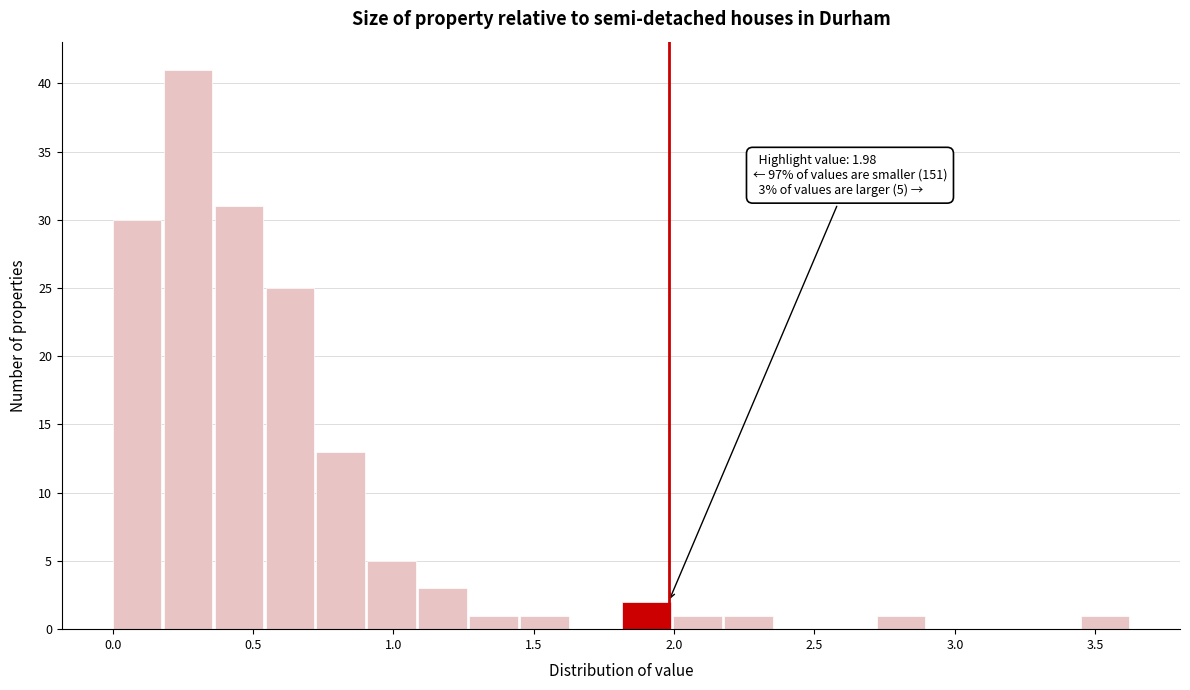

Around what value on the x-axis is the tallest bar? Give the approximate position of its centre, as read against the axis.

0.25